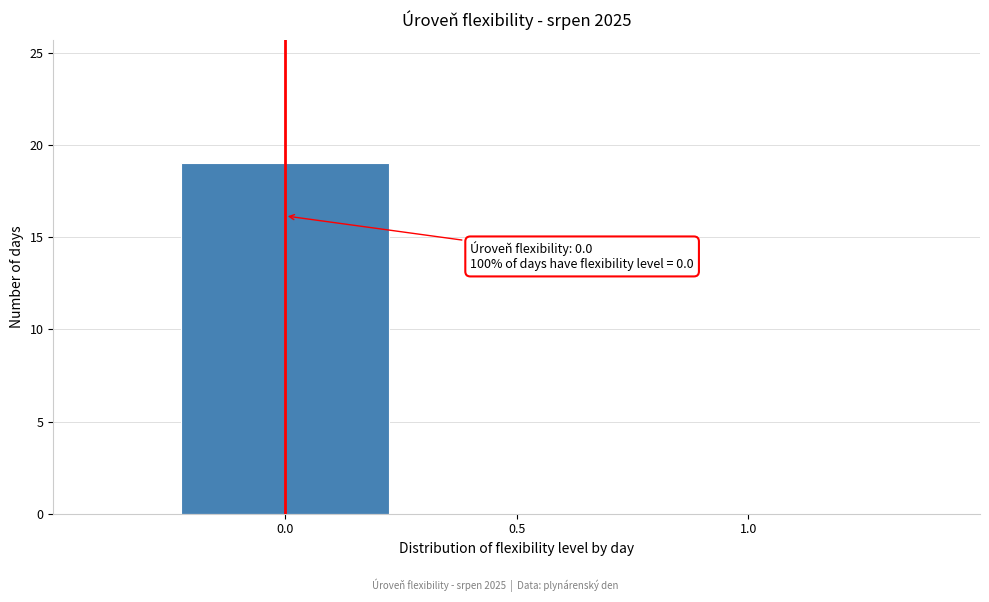

Which range on the x-axis has the tallest bar?

-0.25 to 0.25